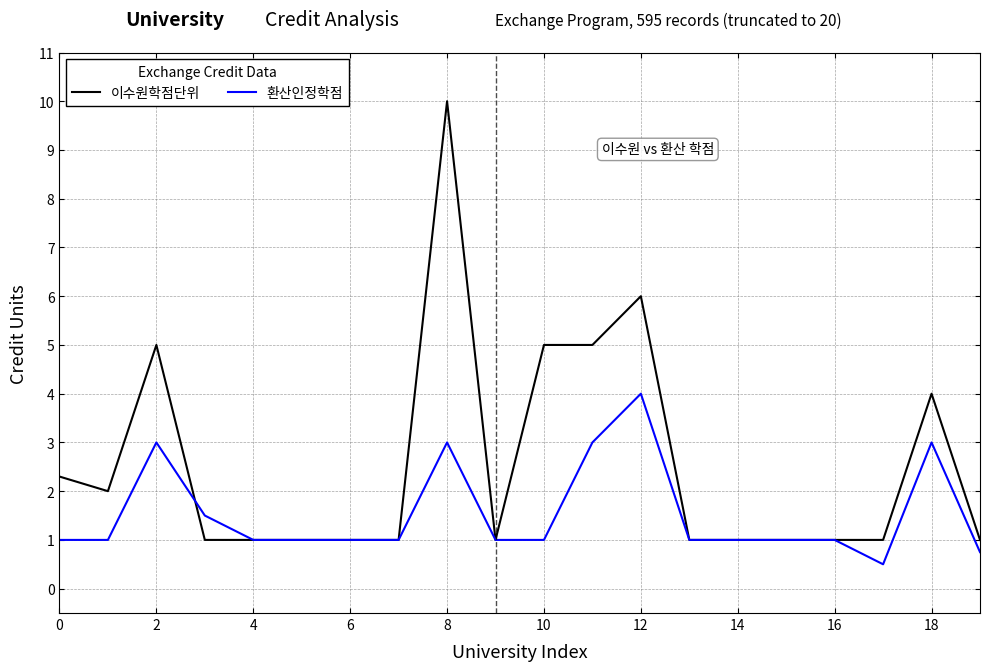

Which series has the largest total across all categories?

이수원학점단위